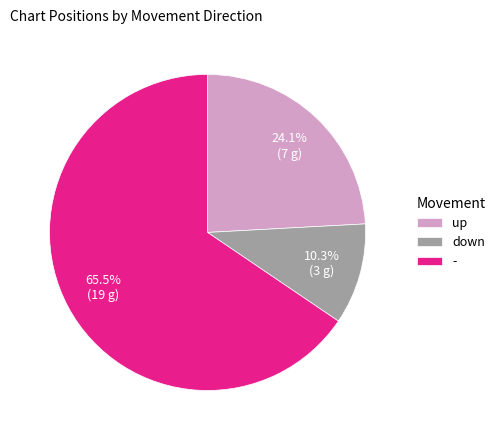

Between up and -, which is larger?

-